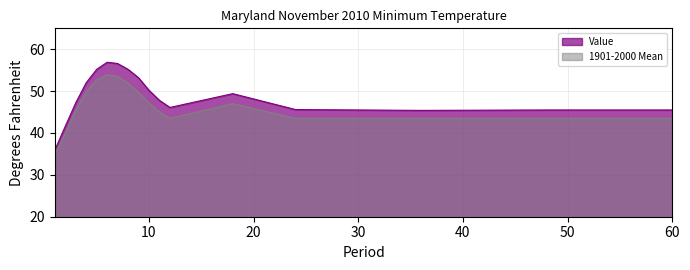

Which series has the largest range (max minus min)?

Value